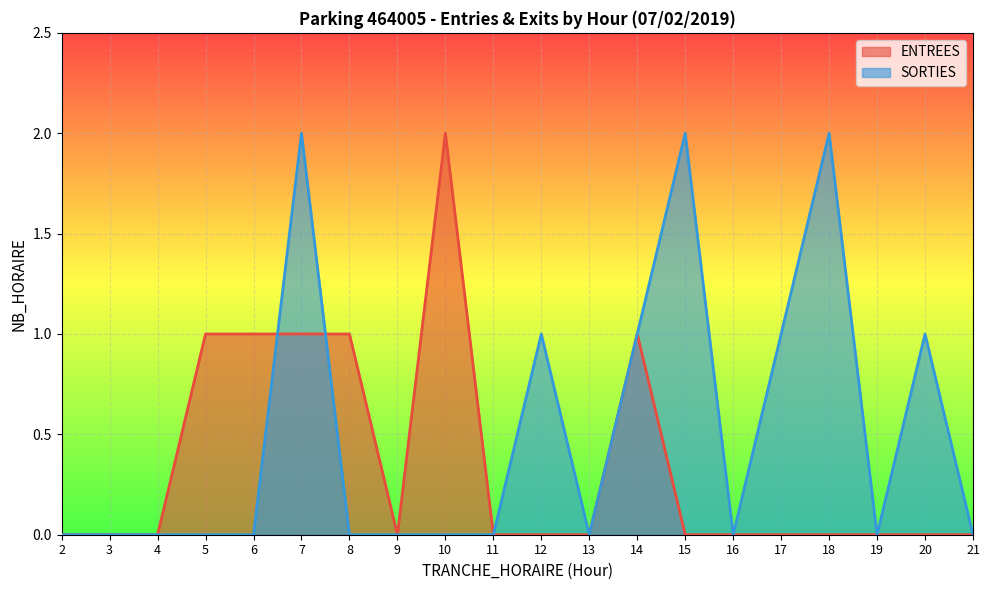

Reading left to right, list all the values displayed in this chart.

ENTREES: 0	0	0	1	1	1	1	0	2	0	0	0	1	0	0	0	0	0	0	0
SORTIES: 0	0	0	0	0	2	0	0	0	0	1	0	1	2	0	1	2	0	1	0